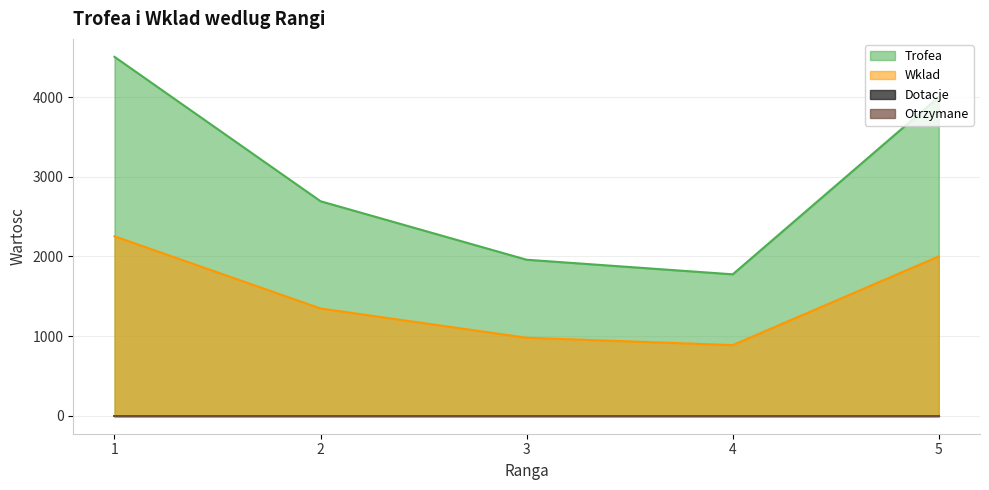

True or false: Wklad has more than 2 points higher than both neighbors.

False